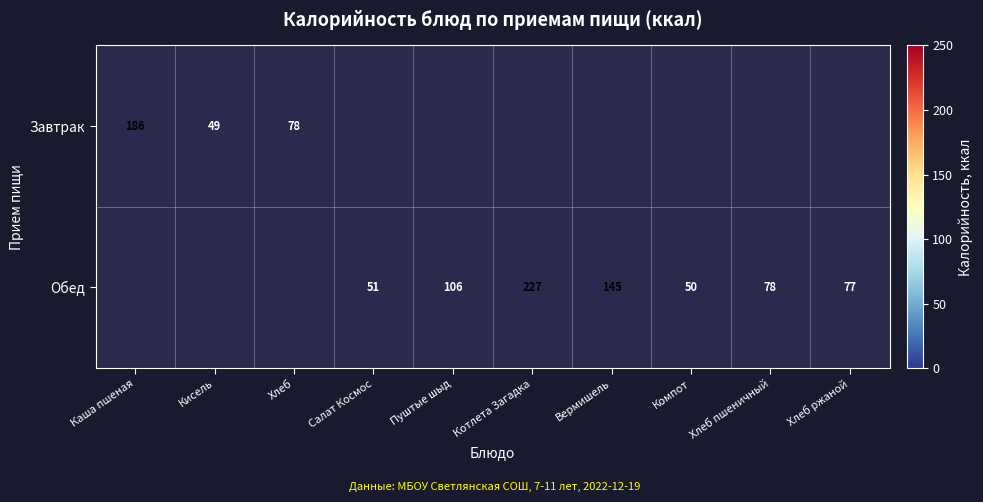

Is it true that Обед equals 77 at Хлеб ржаной?

True